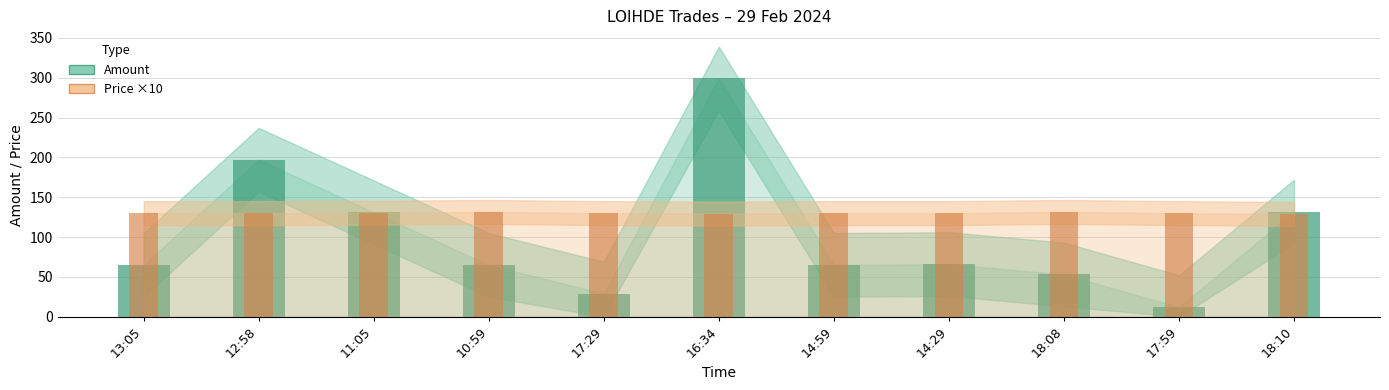

Which category has the lowest value across all series?

17:59